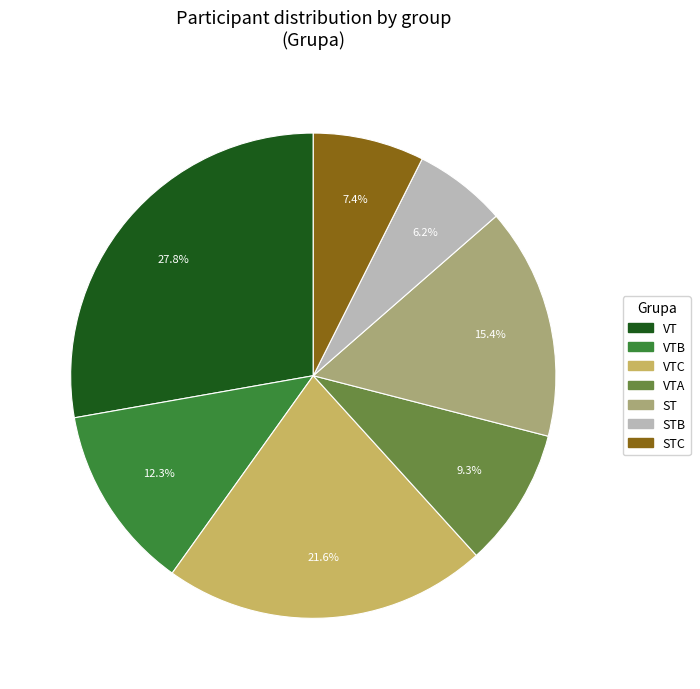

Does any single category account for the majority?

No